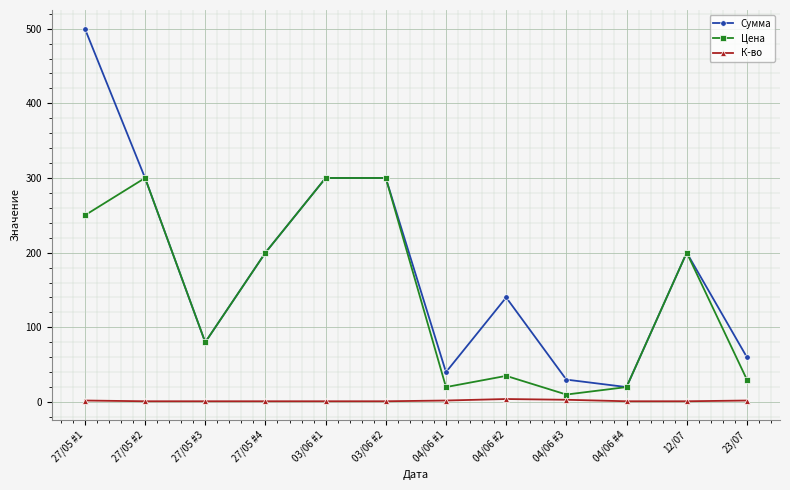

List the series in order of their peak value, highest first.

Сумма, Цена, К-во